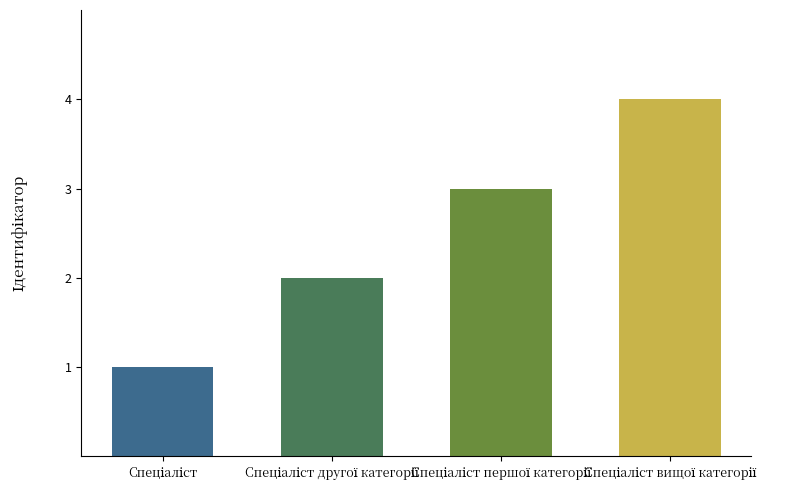

What is the difference between the maximum and minimum values?

3